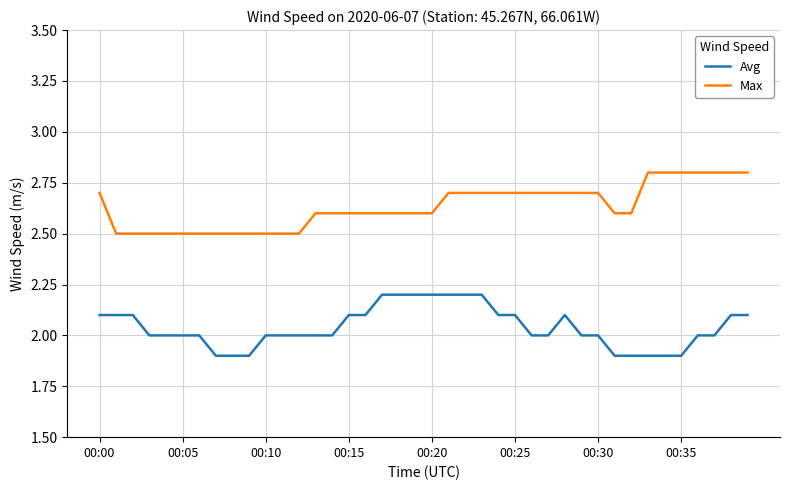

True or false: Max and Avg cross at least once.

False